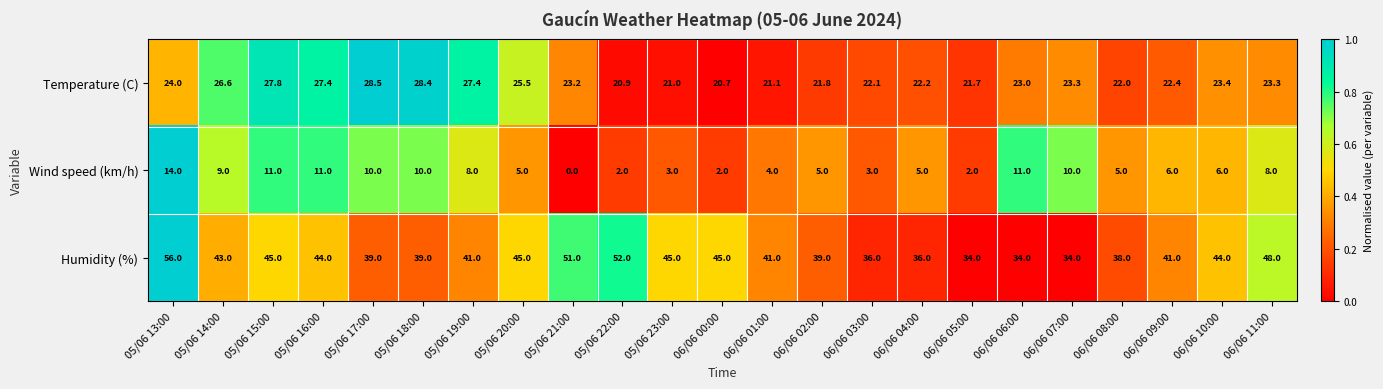

Which series has the largest range (max minus min)?

Humidity (%)